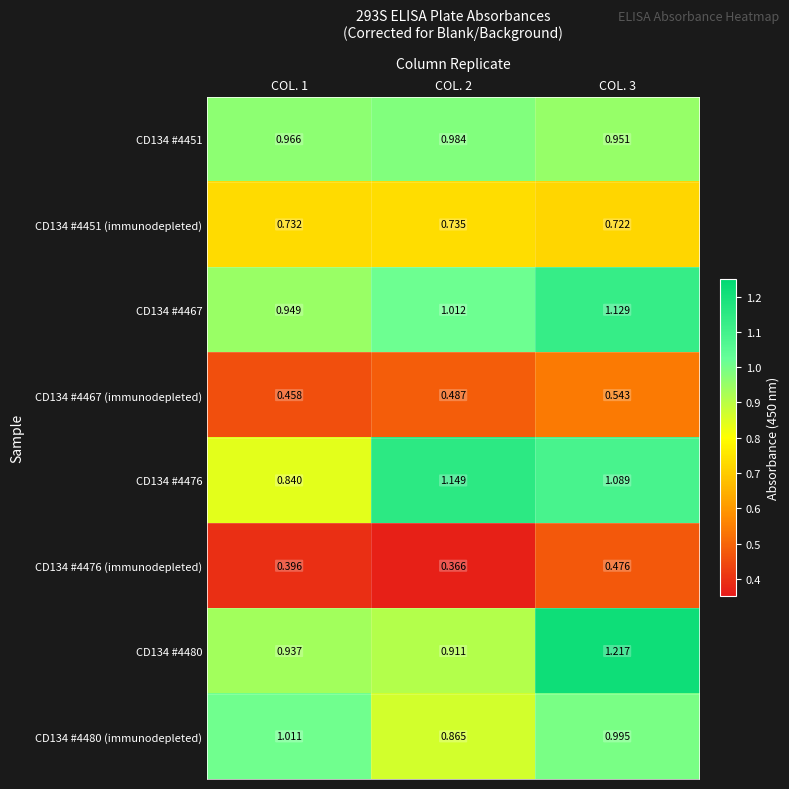

Which series has the widest spread of values?

CD134 #4476